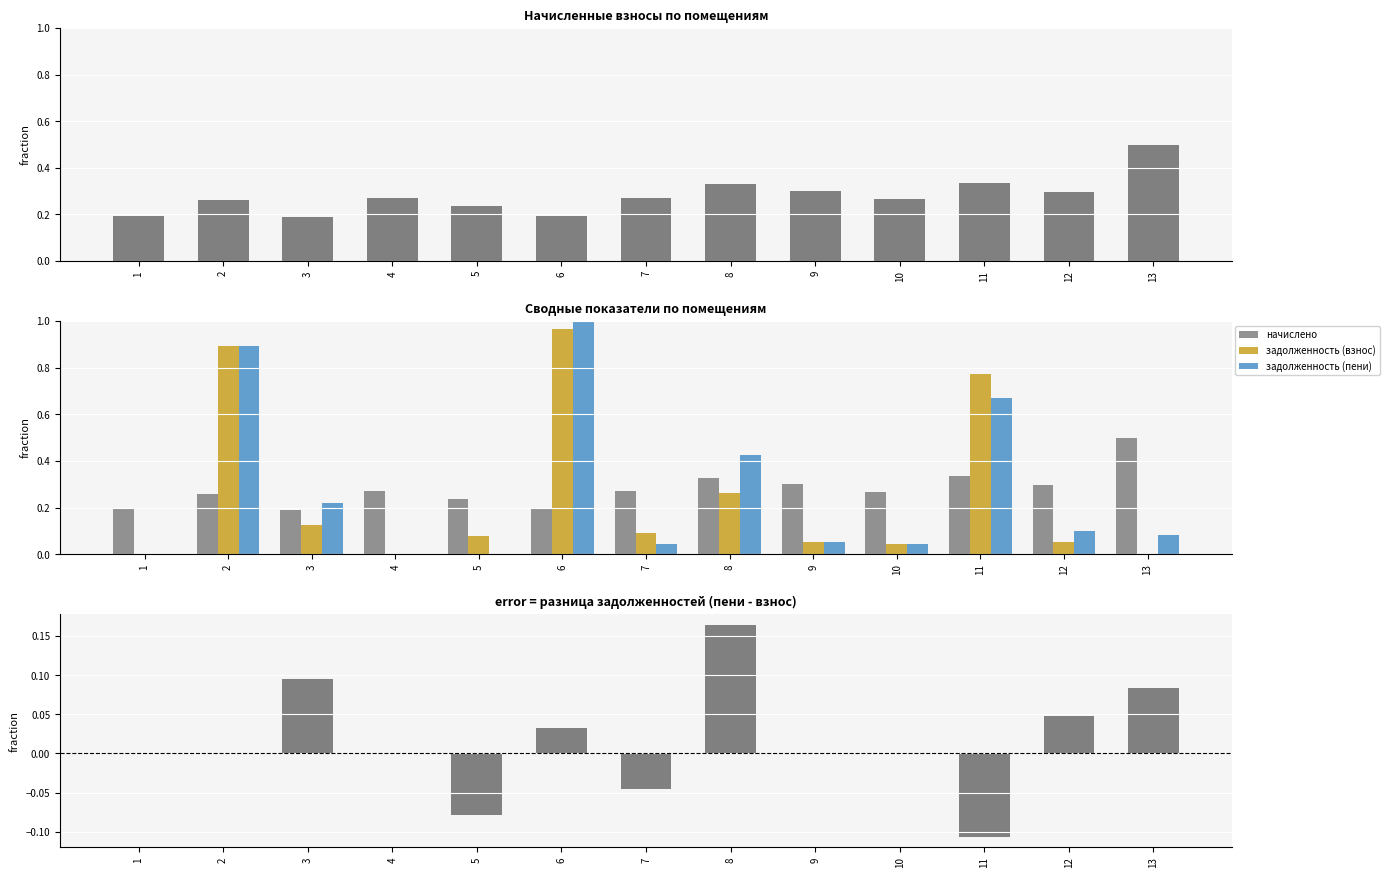

List the labels in order of начислено value, smallest first.

3, 1, 6, 5, 2, 10, 7, 4, 12, 9, 8, 11, 13